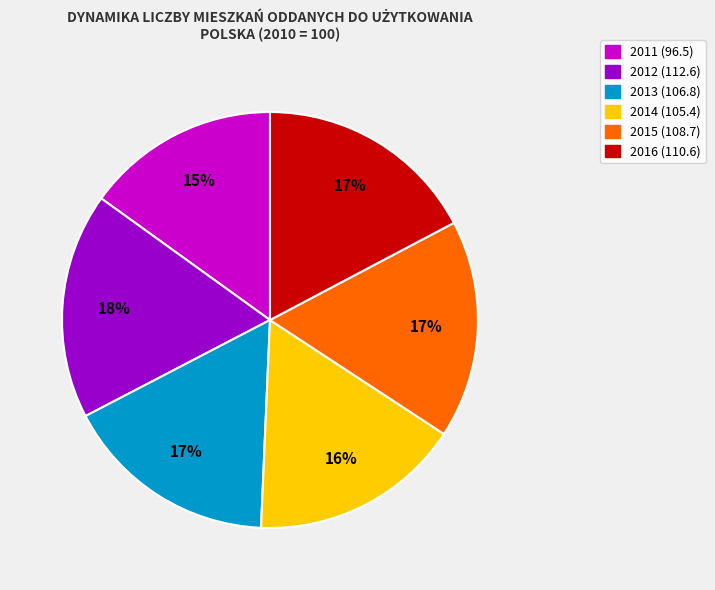

To the nearest percent, what portion does 2011 represent?

15%